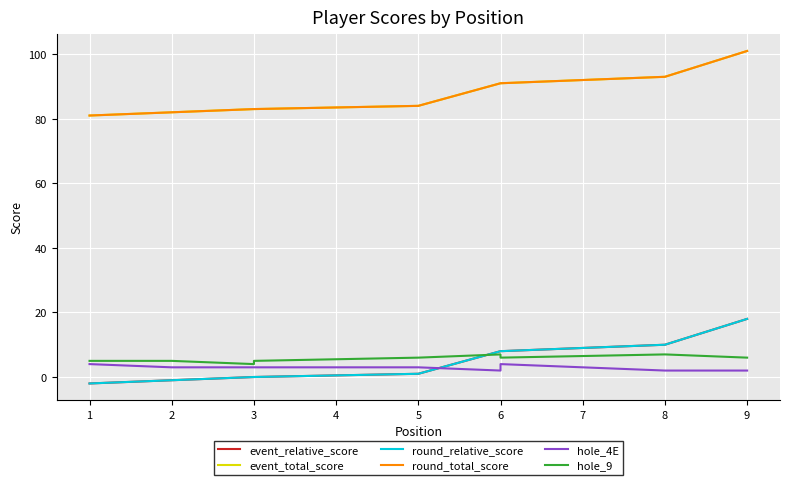

Reading right to left, list all the values displayed in this chart.

event_relative_score: 18	10	8	8	1	0	0	-1	-2
event_total_score: 101	93	91	91	84	83	83	82	81
round_relative_score: 18	10	8	8	1	0	0	-1	-2
round_total_score: 101	93	91	91	84	83	83	82	81
hole_4E: 2	2	4	2	3	3	3	3	4
hole_9: 6	7	6	7	6	5	4	5	5